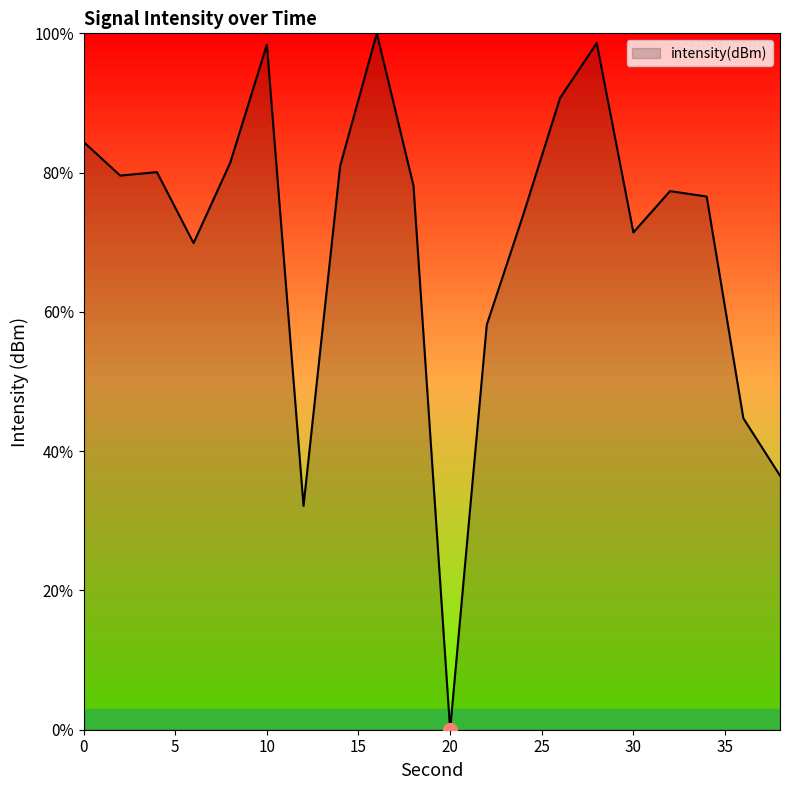

What is the average value?

70.6